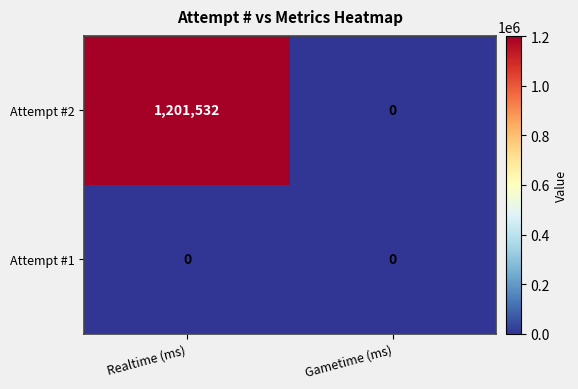

Rank the series by their average value, from highest to lowest.

Attempt #2, Attempt #1